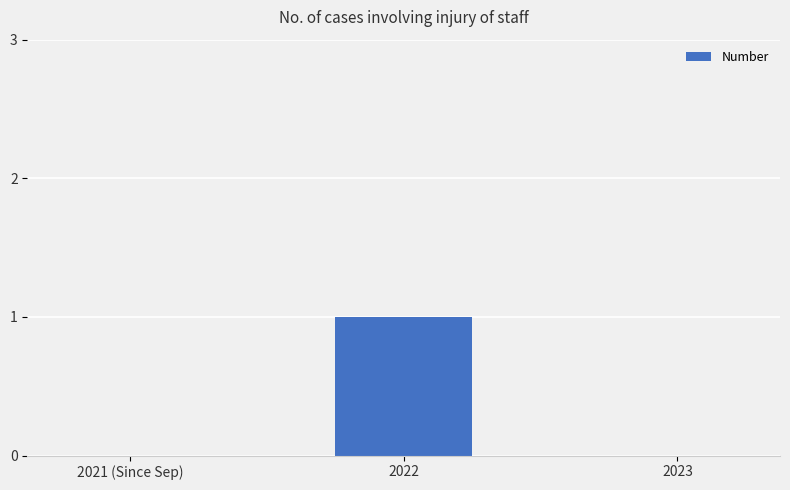

Which label corresponds to the largest value in the chart?

2022